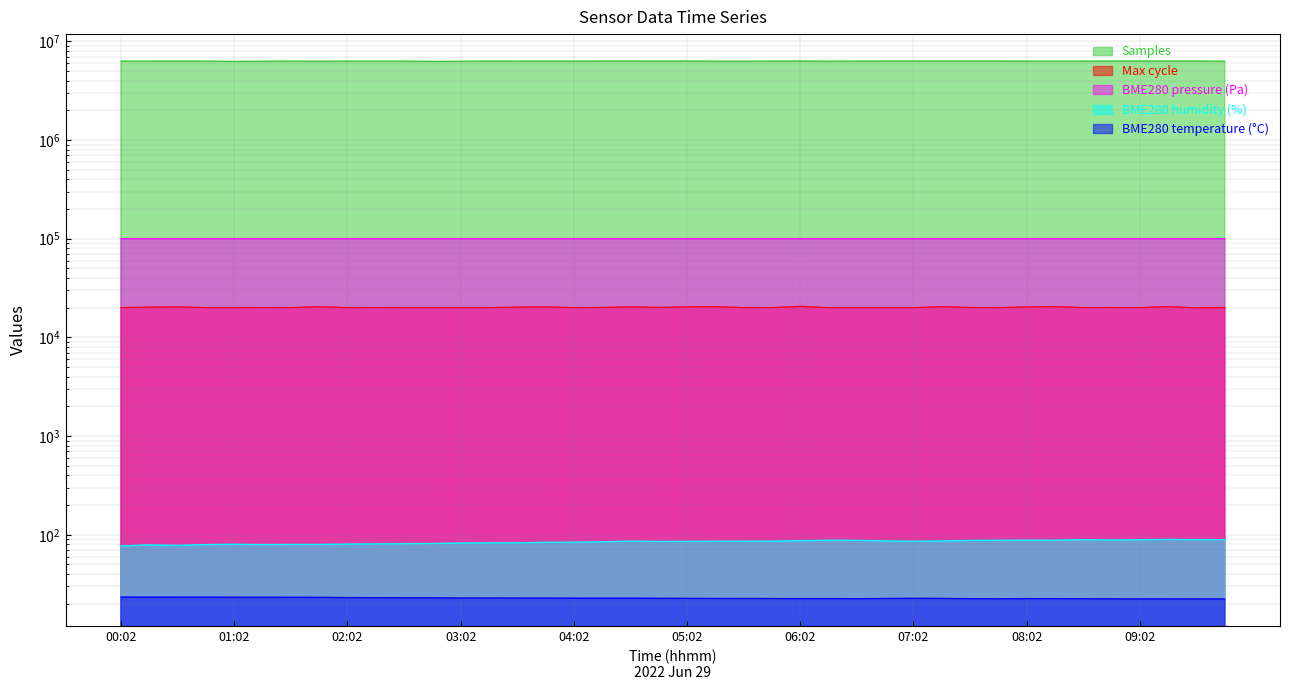

What position from the left is 05:17?

22